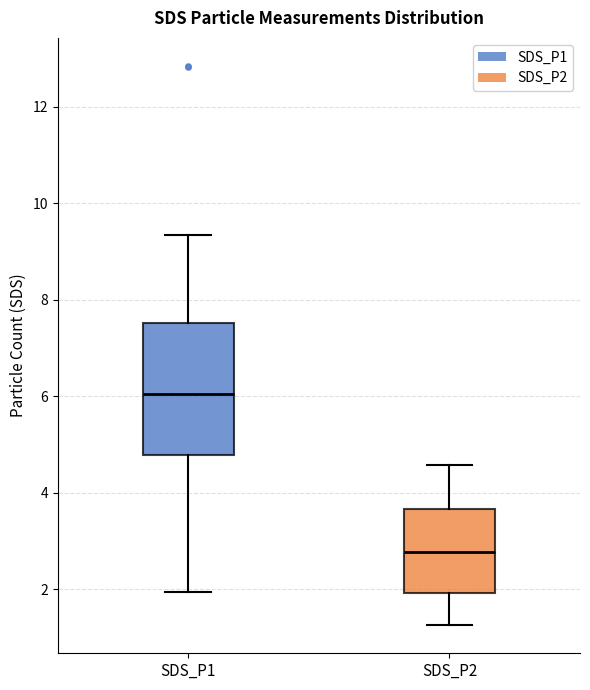

Reading left to right, read every box against the y-axis: the position of its median line, the range the box covers, and the ends of its whiskers. The values are not printed on the chart, so give them approximately, as read against the axis.

SDS_P1: median 6.0, box 4.8 to 7.6, whiskers 2.0 to 9.4
SDS_P2: median 2.8, box 2.0 to 3.6, whiskers 1.2 to 4.6